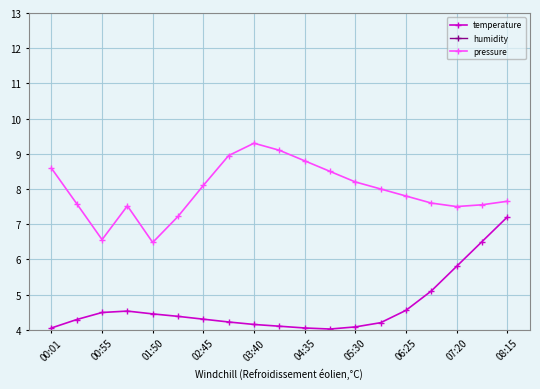

The value of temperature at 03:40 is 4.2. True or false?

True